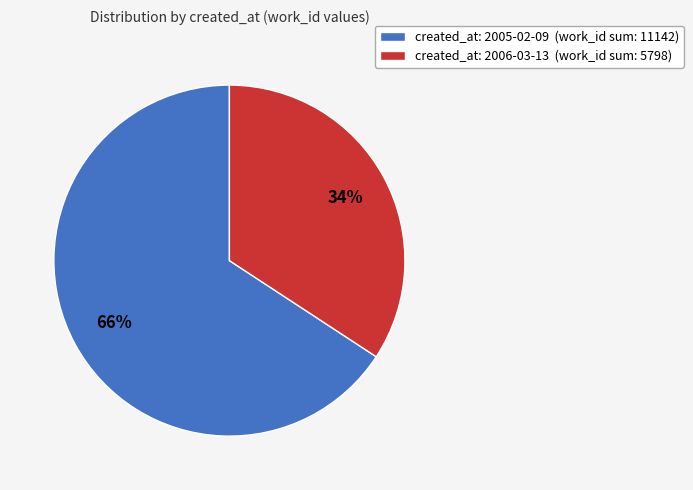

Is it true that created_at: 2006-03-13 (work_id sum: 5798) is 34% of the pie?

True